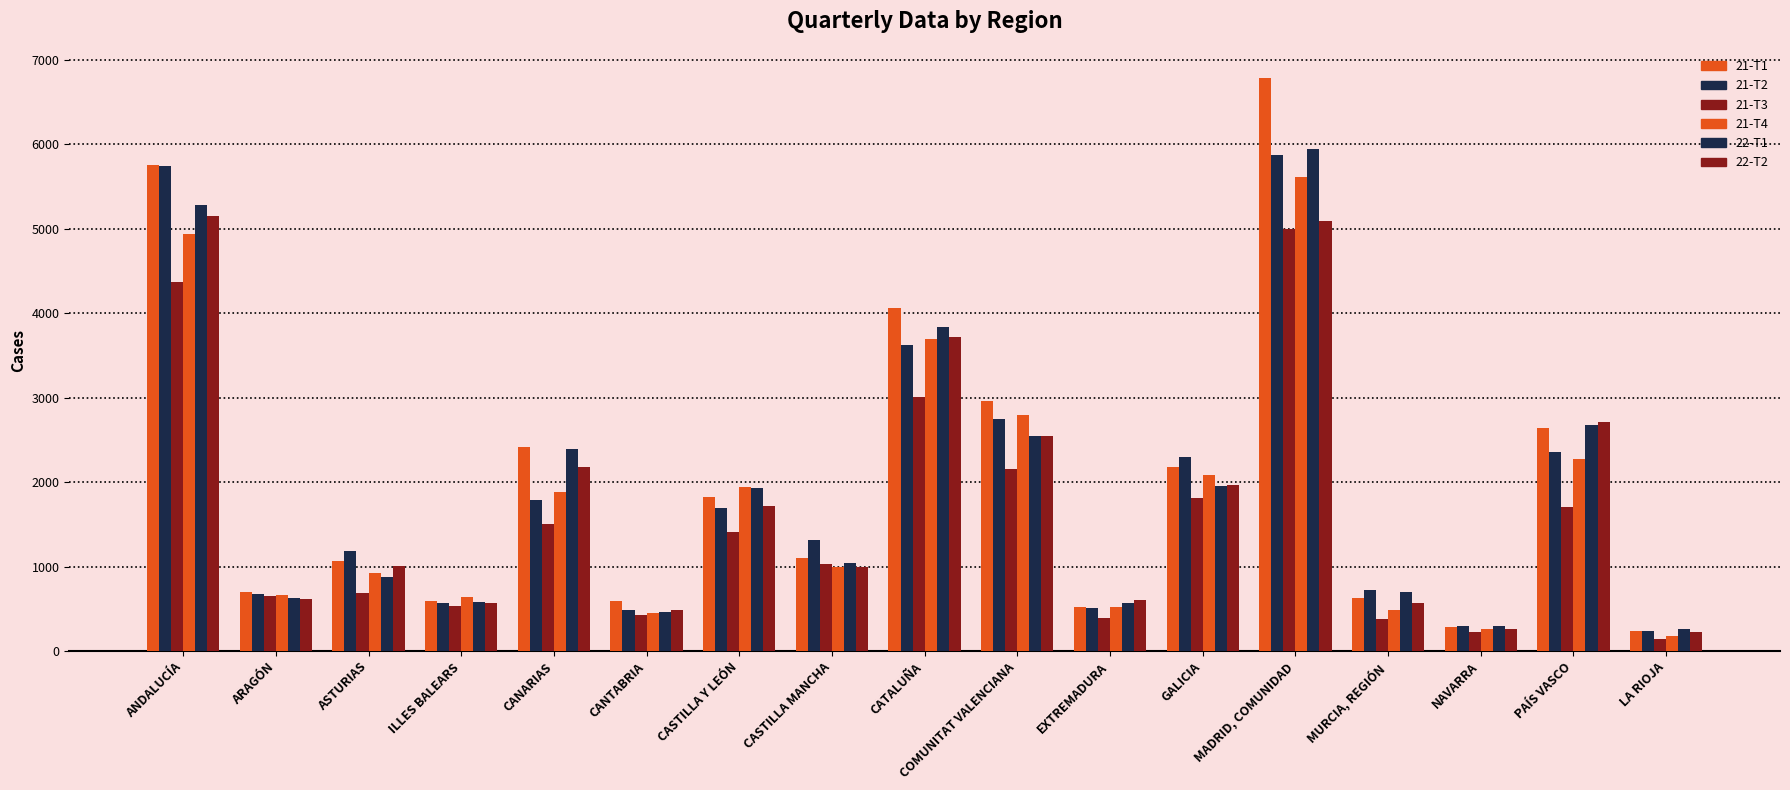

How many bars are there in total?

102